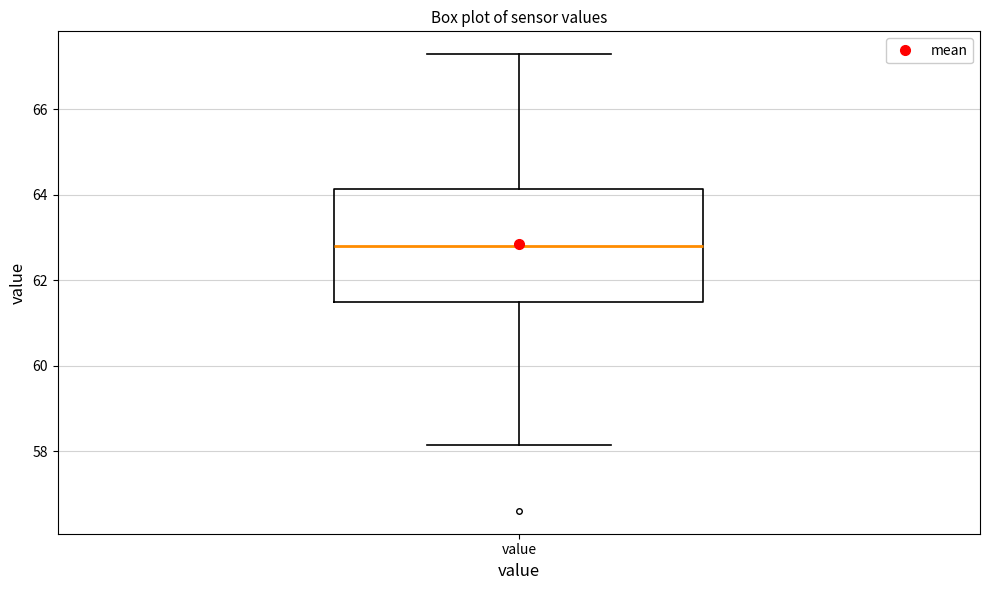

Transcribe this box plot: give where the median line is, the range the box spans, and where the two whiskers end, as read against the y-axis. The values are not printed on the chart, so give them approximately, as read against the axis.

median 62.8, box 61.4 to 64.2, whiskers 58.2 to 67.2